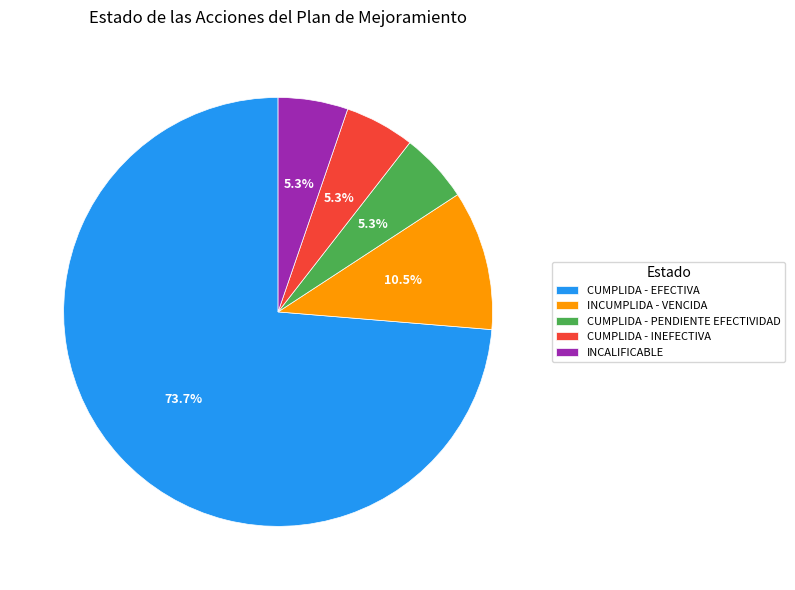

What is the largest slice in the pie chart?

CUMPLIDA - EFECTIVA